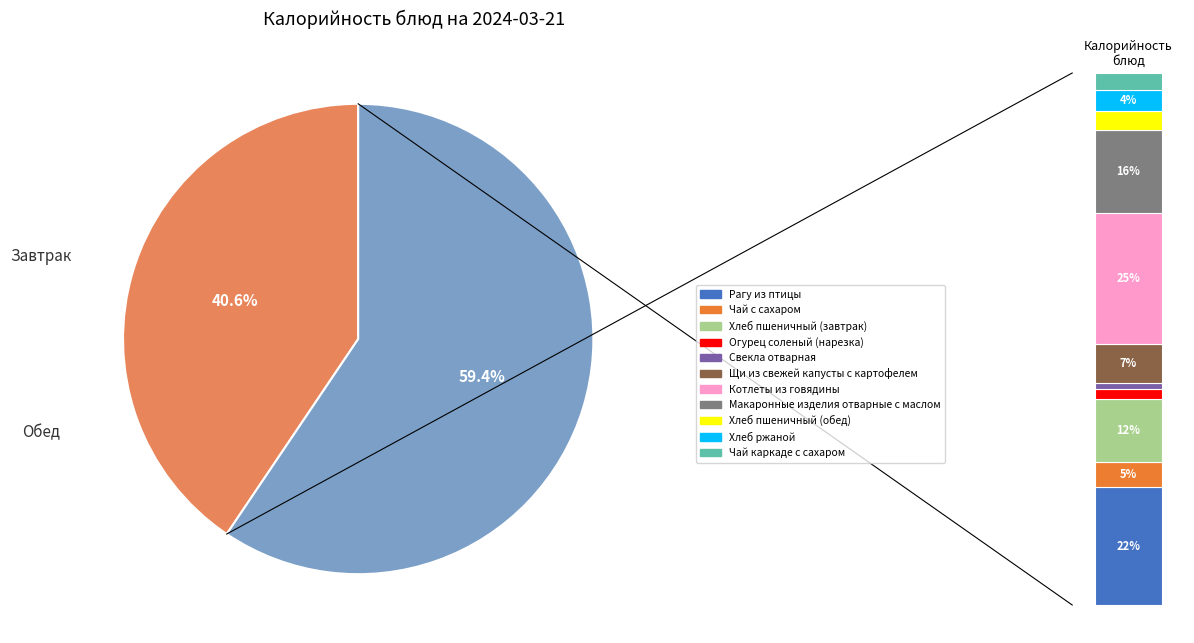

True or false: Чай каркаде с сахаром accounts for 3% of the total.

True